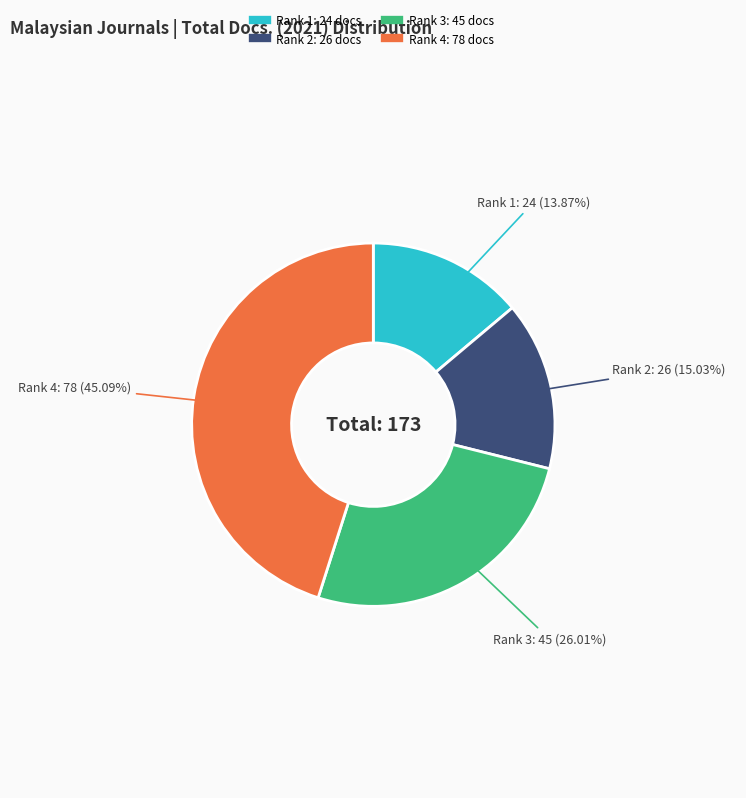

Is there a majority slice in this chart?

No